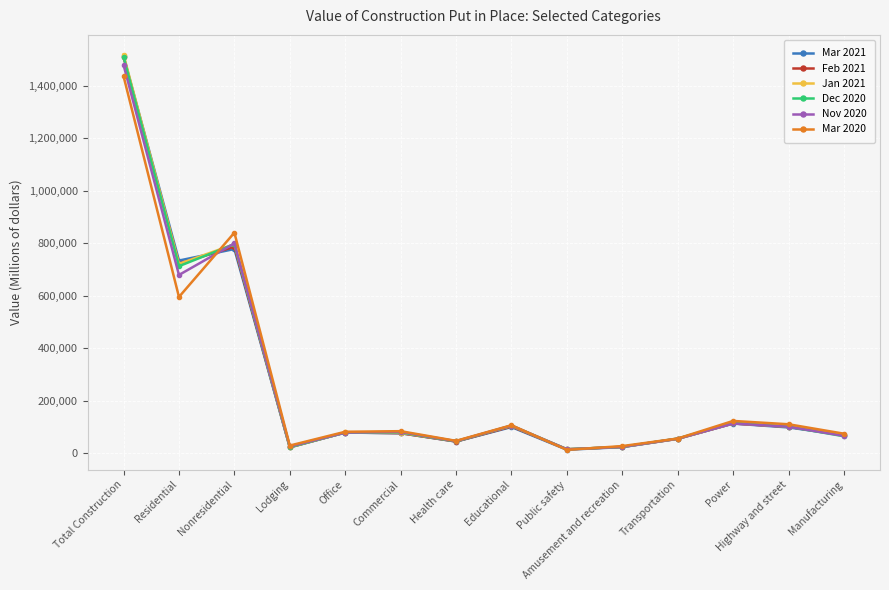

Between which two adjacent categories do Dec 2020 and Feb 2021 first intersect?

Total Construction and Residential